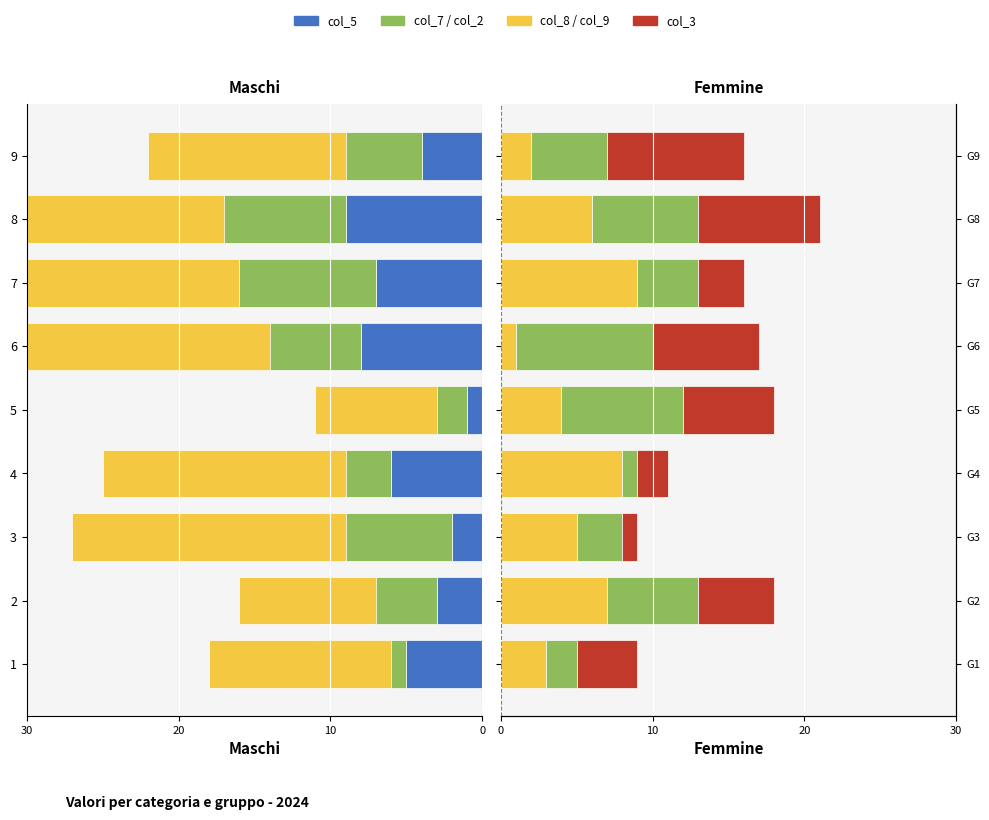

Does the chart contain stacked bars?

No